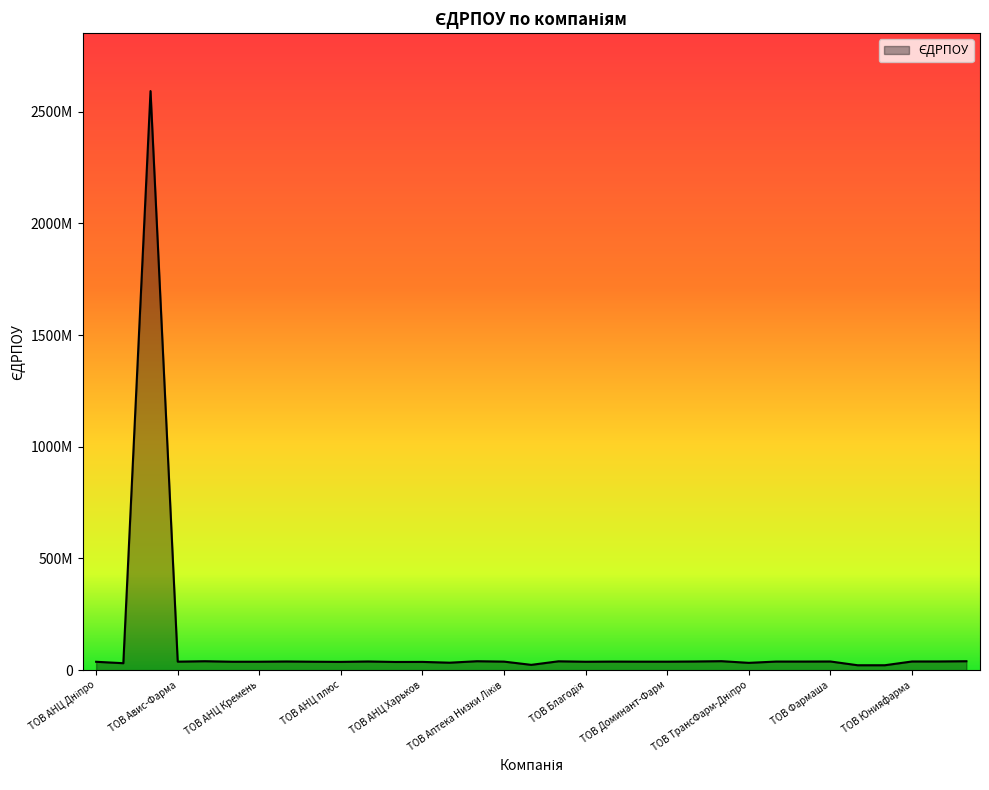

How many data points are above 38200090?

16